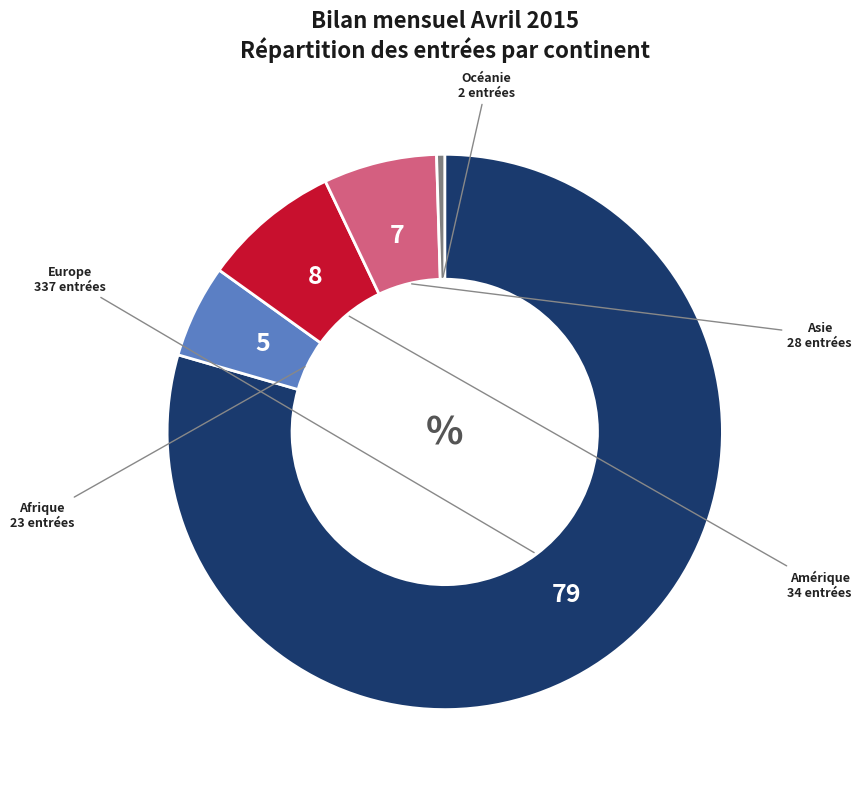

Is the sum of Europe and Océanie greater than half?

Yes